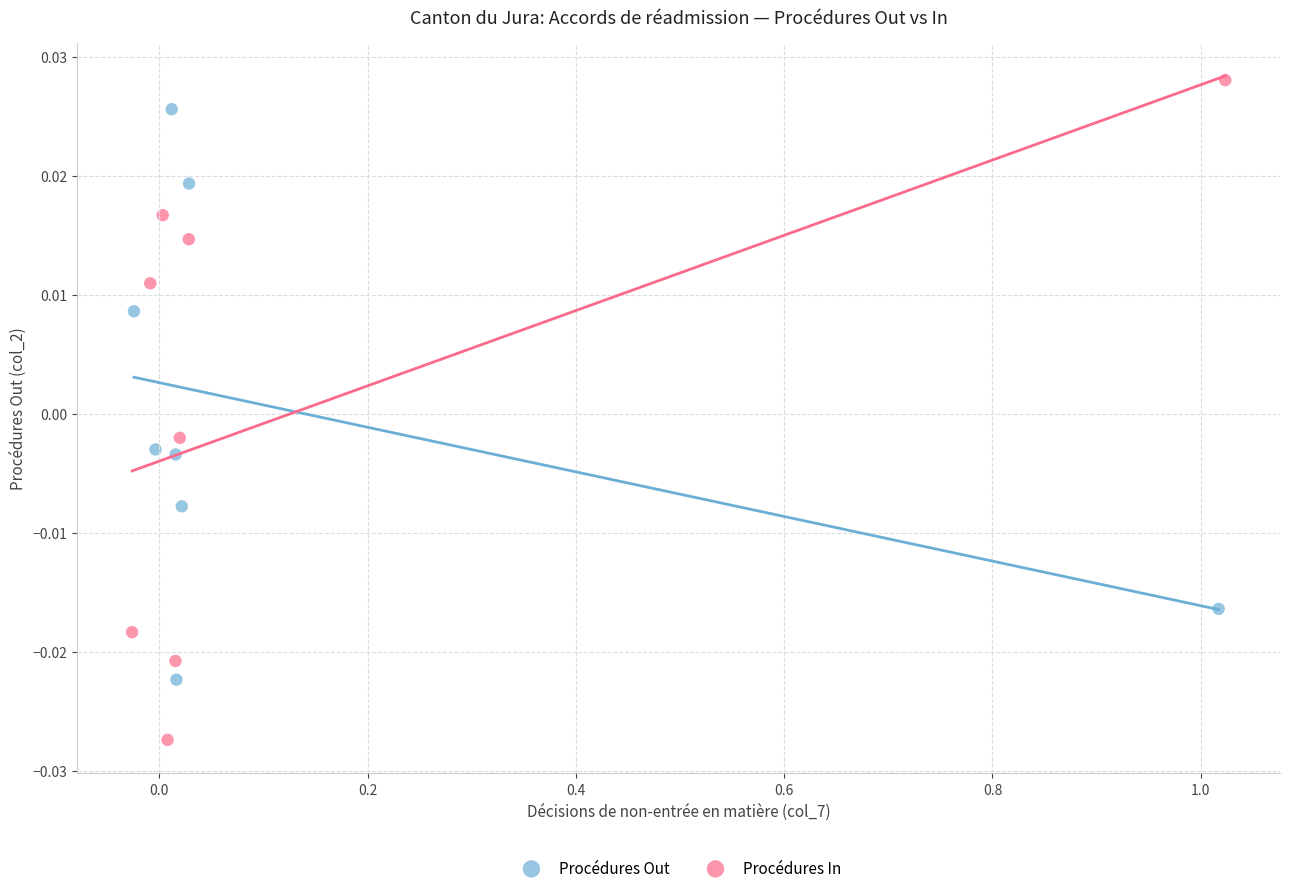

Which series contains the lowest Y value?

Procédures In